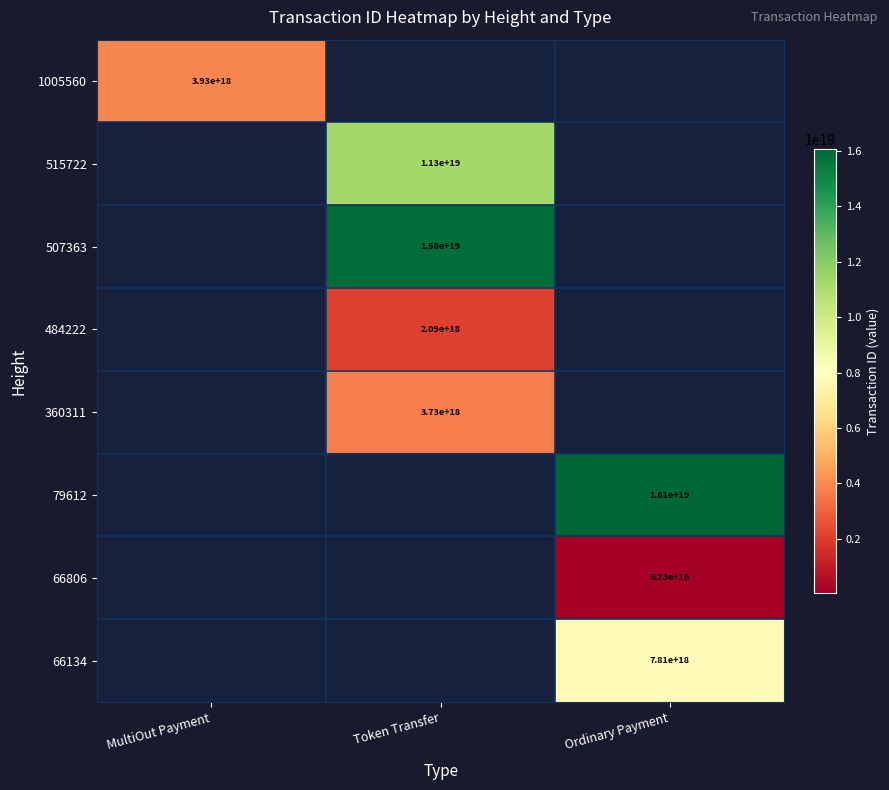

True or false: 66134 has a value of 7810000000000000000 at Ordinary Payment.

True